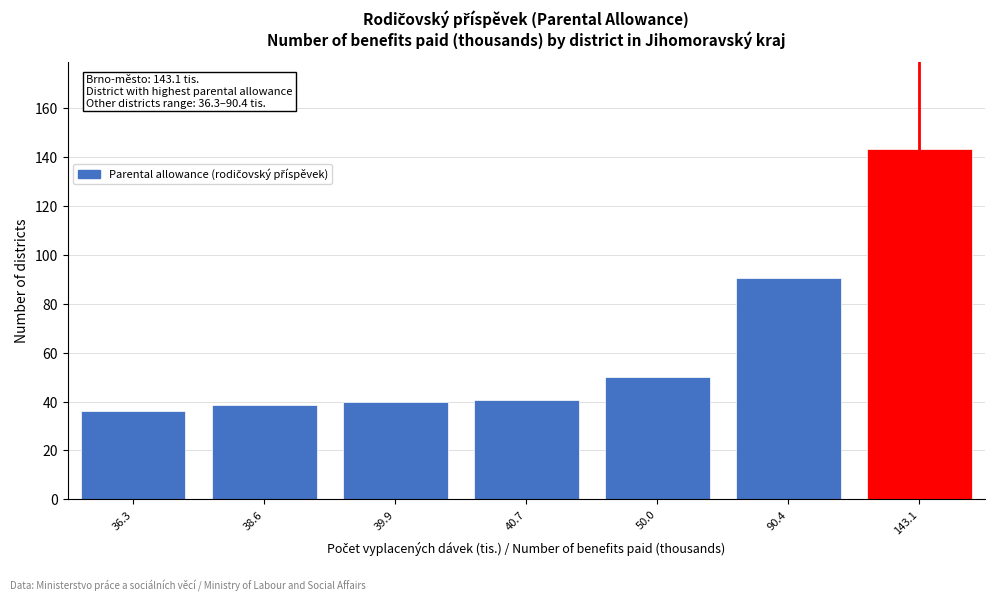

Reading right to left, extract all data points from this chart.

143.1	90.4	50.0	40.7	39.9	38.6	36.3